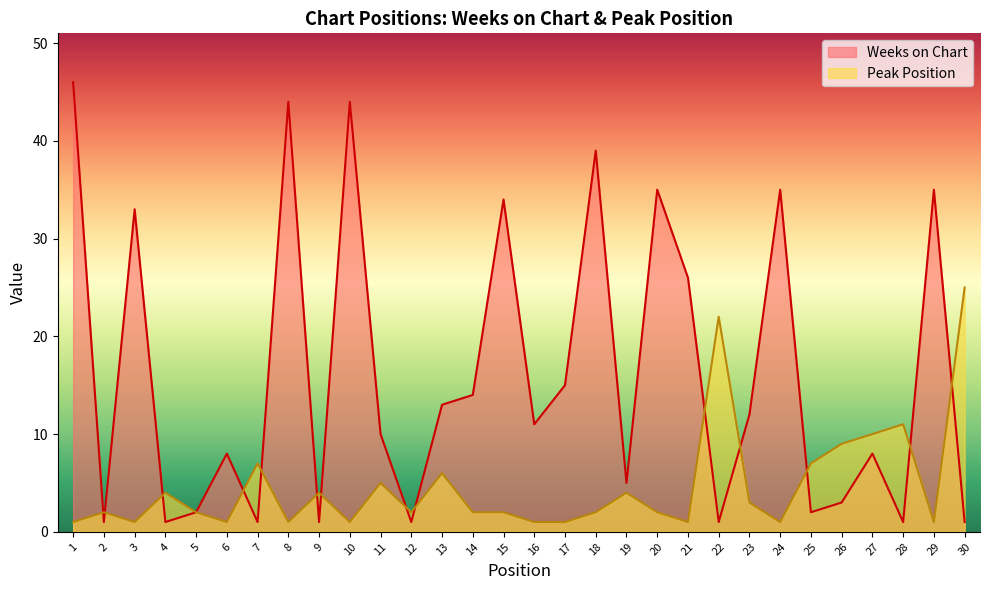

What are all the series names shown in the legend?

Weeks on Chart, Peak Position